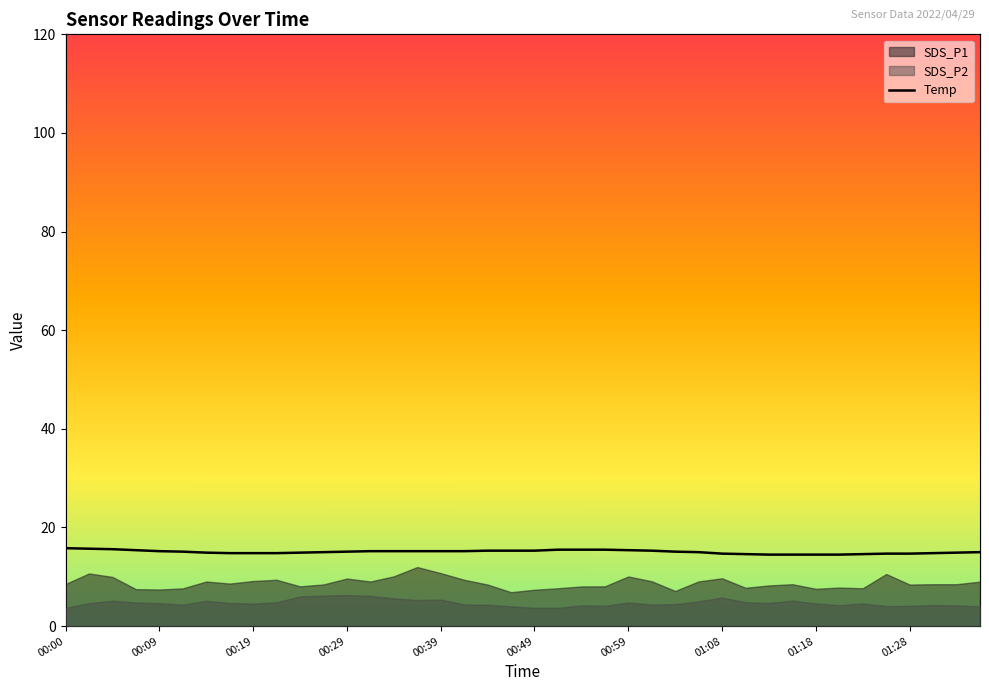

How many data points are less than 15?

16